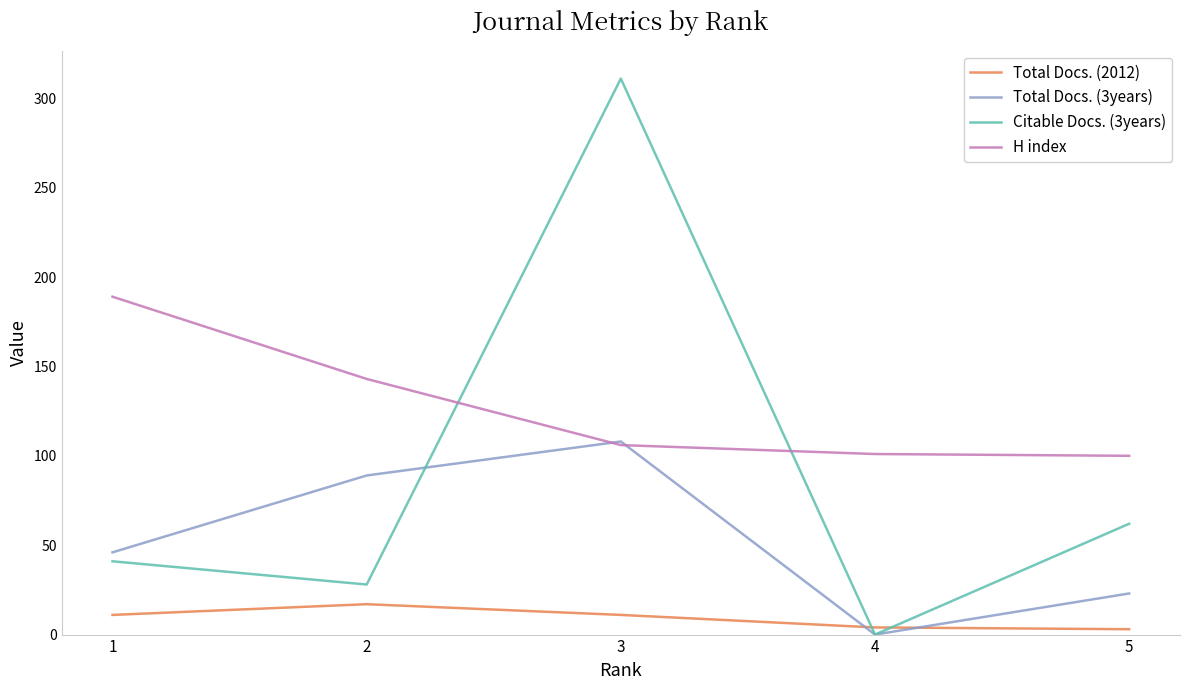

What are all the series names shown in the legend?

Total Docs. (2012), Total Docs. (3years), Citable Docs. (3years), H index